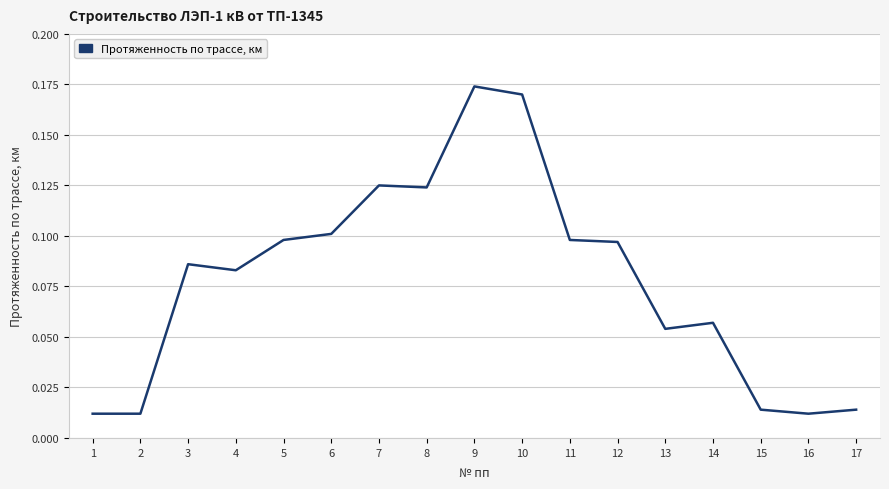

Between 8 and 1, which is larger?

8